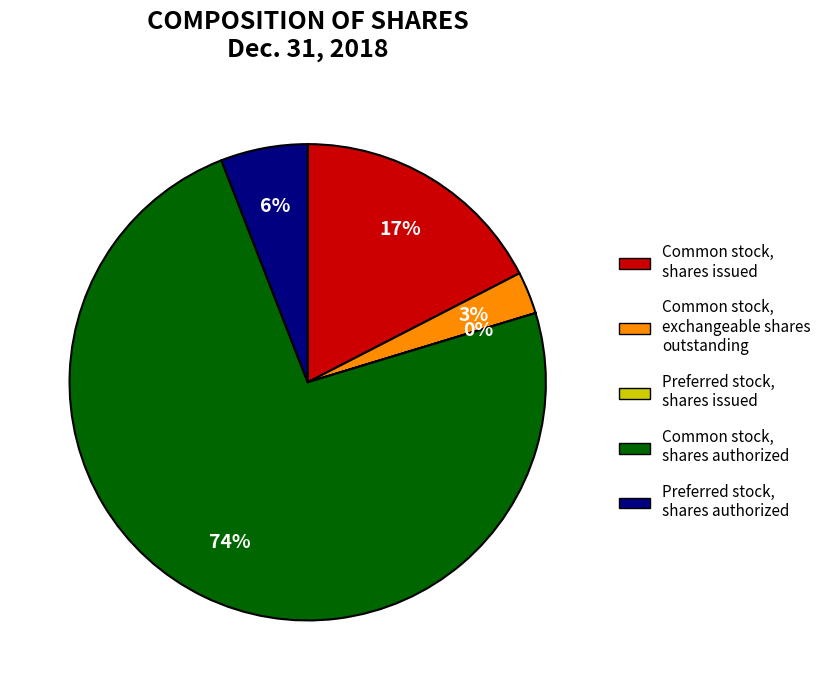

The Preferred stock, shares authorized slice represents 6% of the pie. True or false?

True